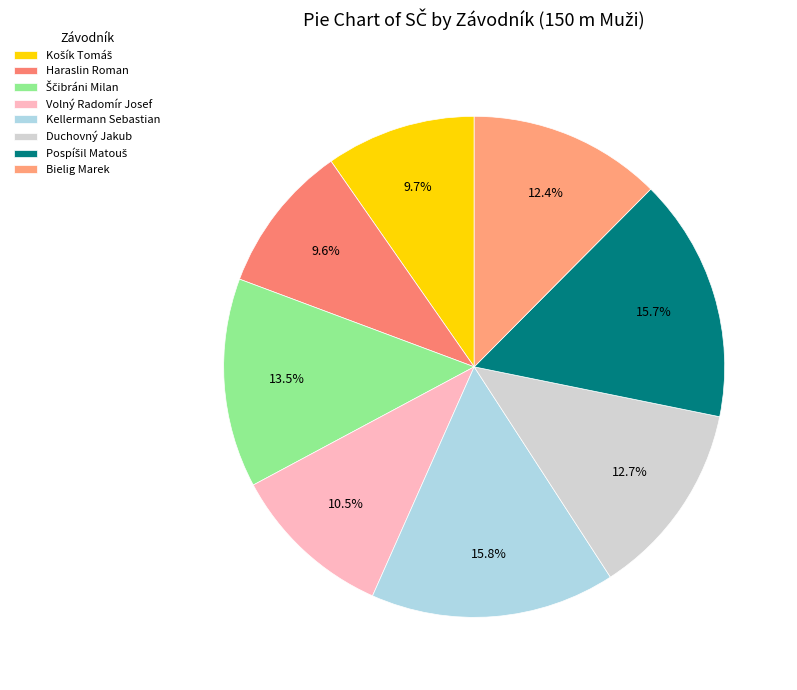

Is it true that Pospíšil Matouš is 21% of the pie?

False